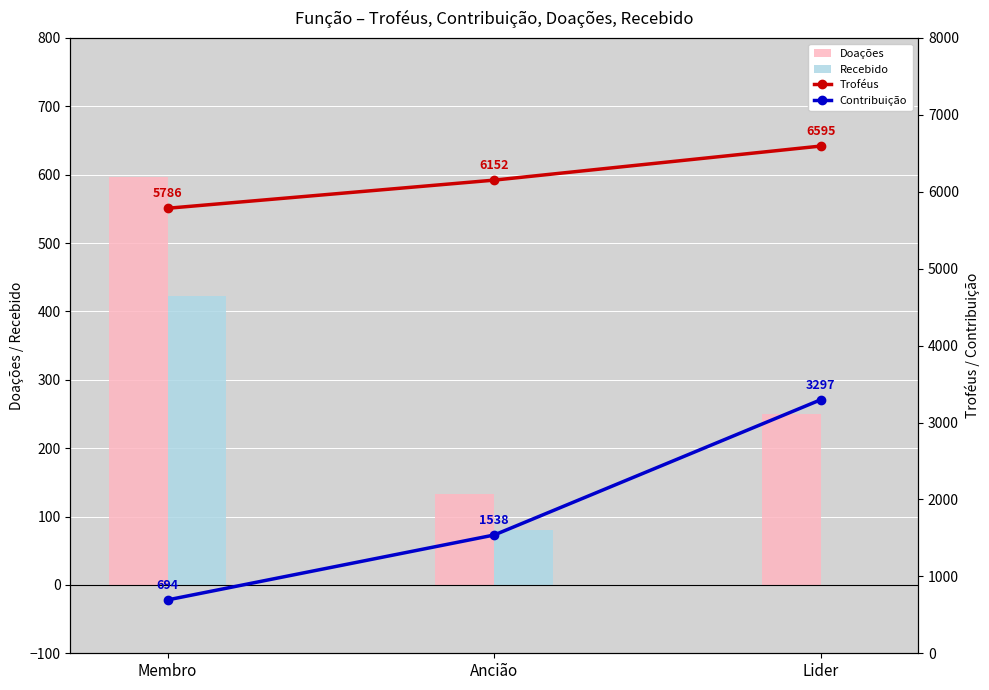

What is the value of the Recebido bar at the 1st from the left?

422